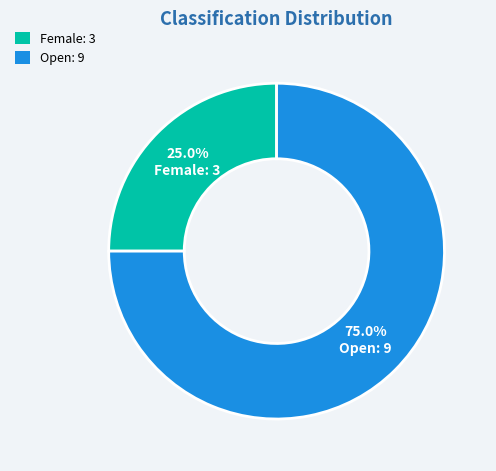

Is it true that Open is 87% of the pie?

False